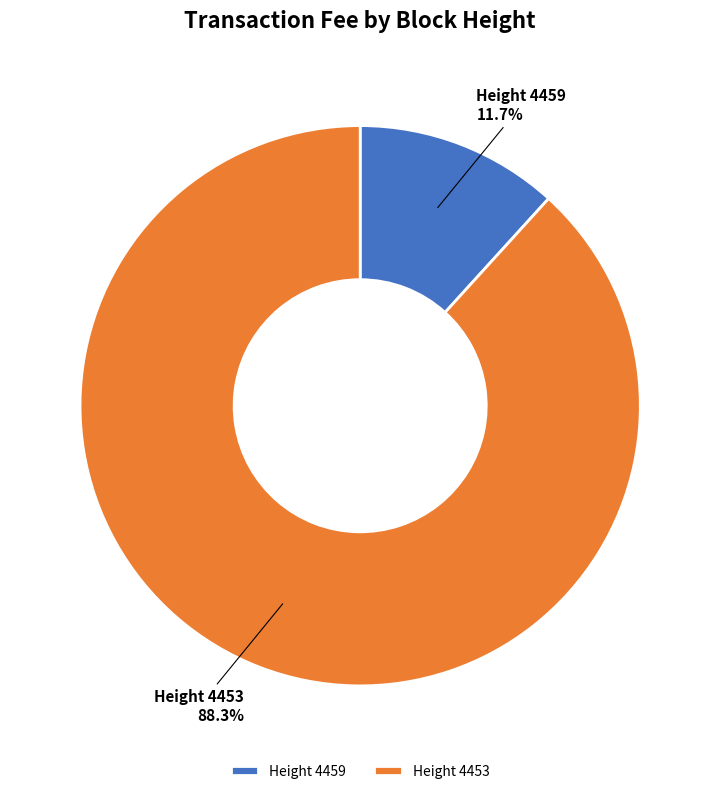

What is the largest slice in the pie chart?

Height 4453